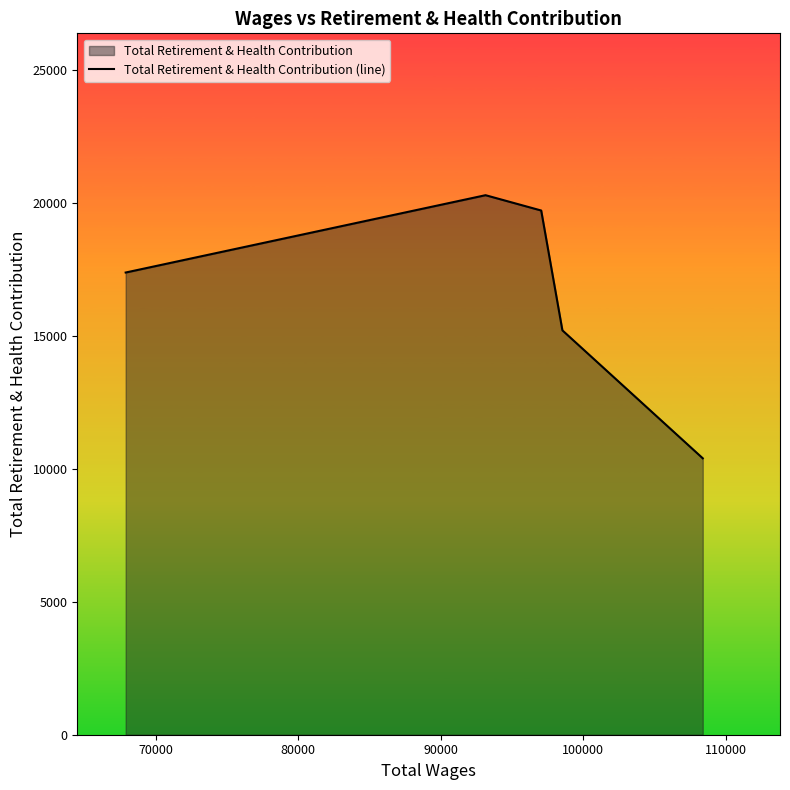

Count the number of categories in the chart.

5